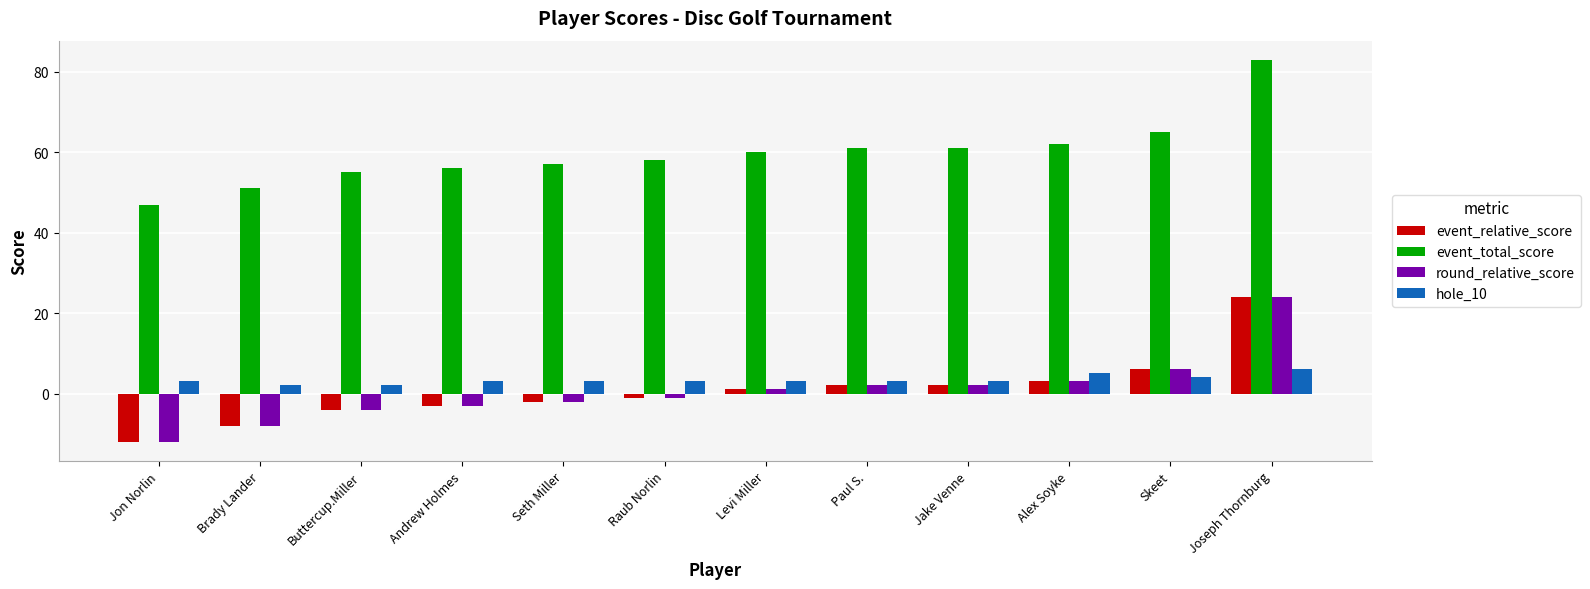

What is the difference between the highest and lowest values at Skeet?

61